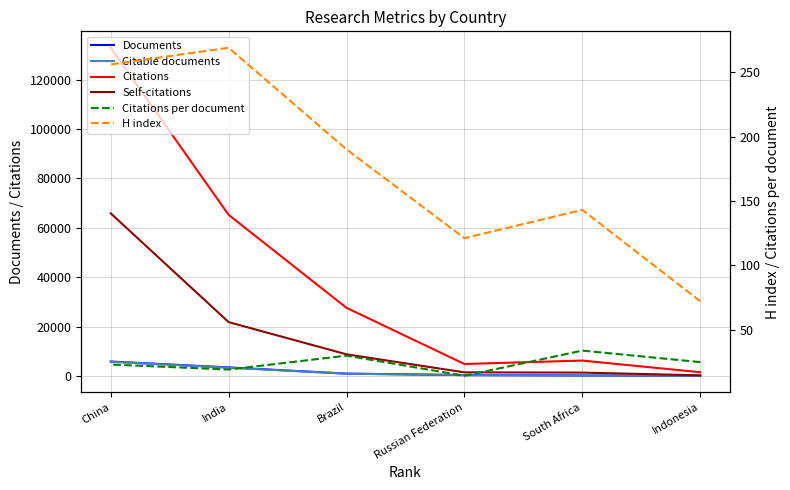

Rank the series by their maximum value, from highest to lowest.

Citations, Self-citations, Documents, Citable documents, H index, Citations per document